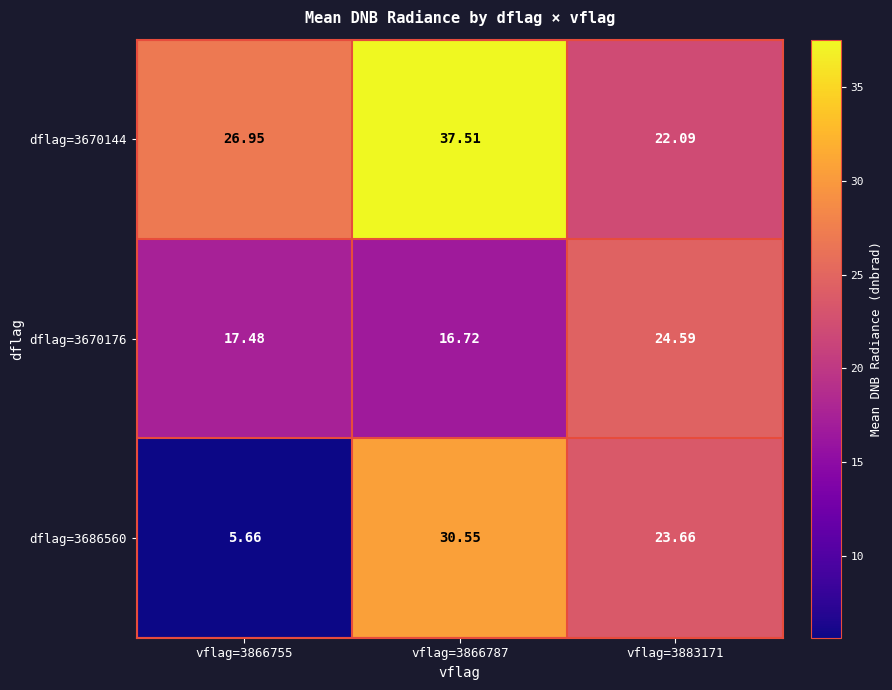

Is the value of dflag=3670144 at vflag=3883171 greater than the value of dflag=3686560 at vflag=3866787?

No